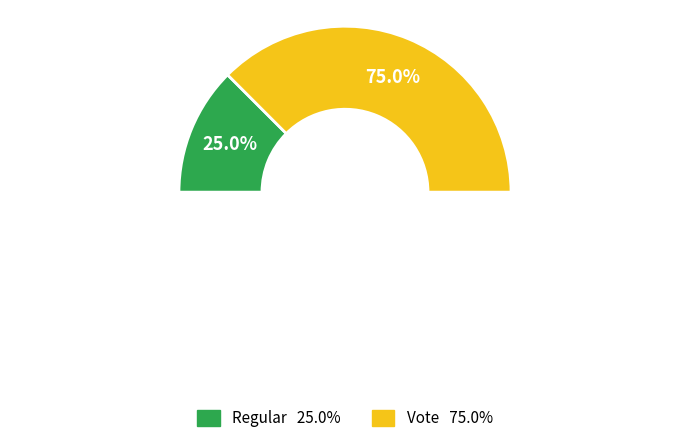

True or false: Vote accounts for 67% of the total.

False